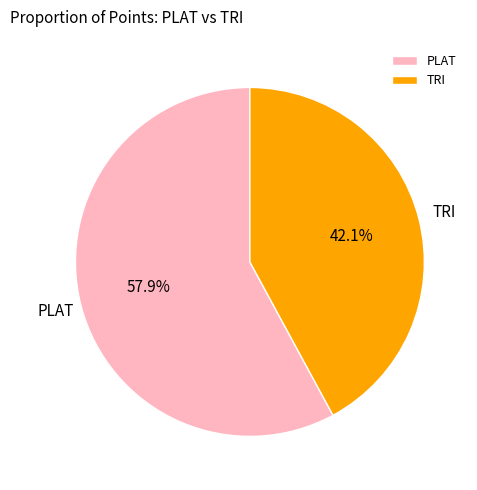

To the nearest percent, what is the difference between the TRI and PLAT slice percentages?

16%